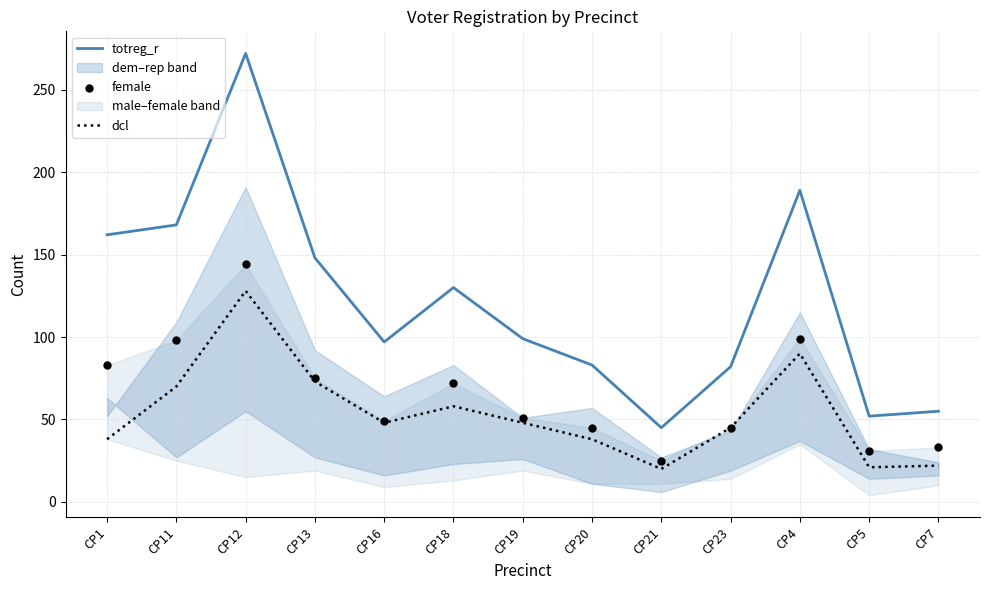

At which category is the sum across all series the highest?

CP12